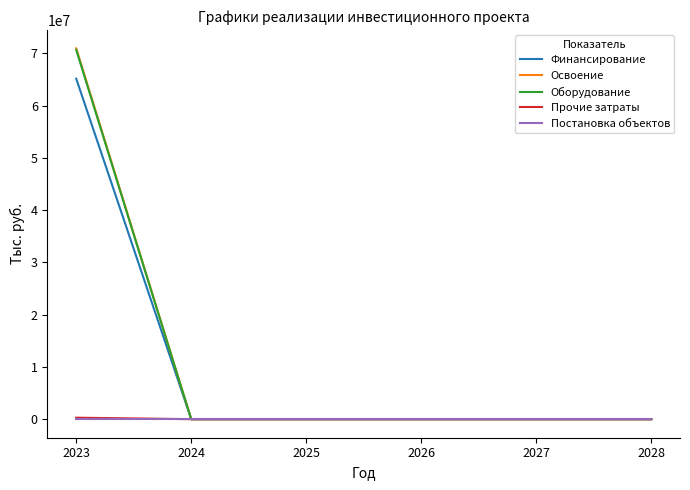

Which series has the widest spread of values?

Освоение